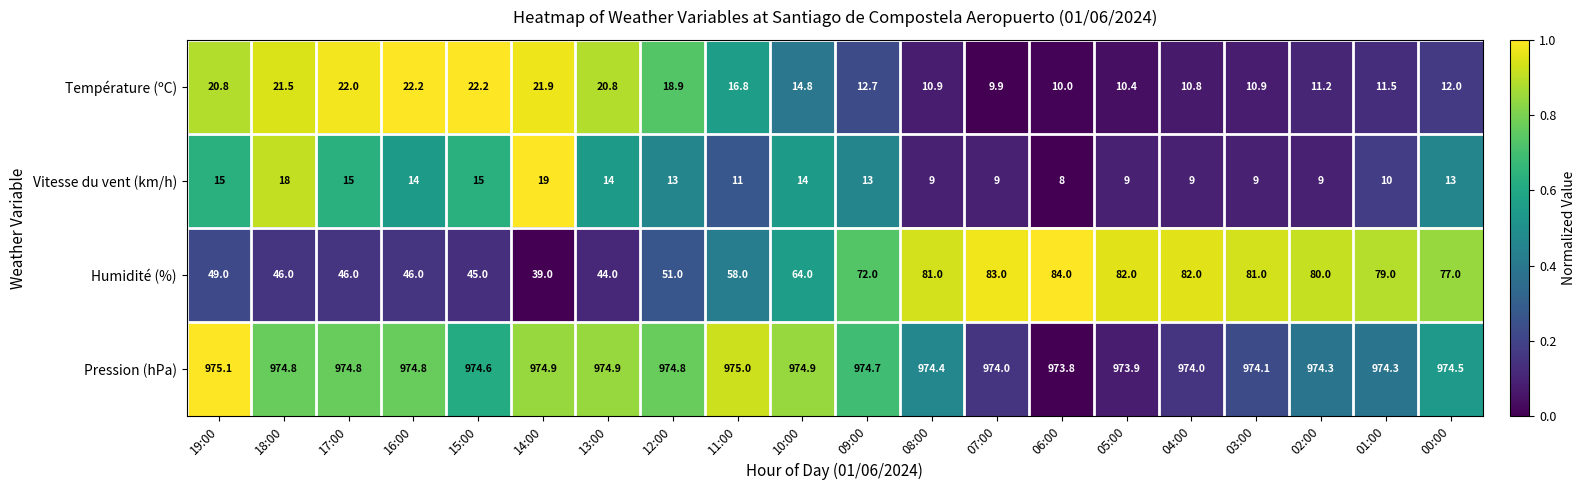

At which label does Température (ºC) first exceed 14?

19:00